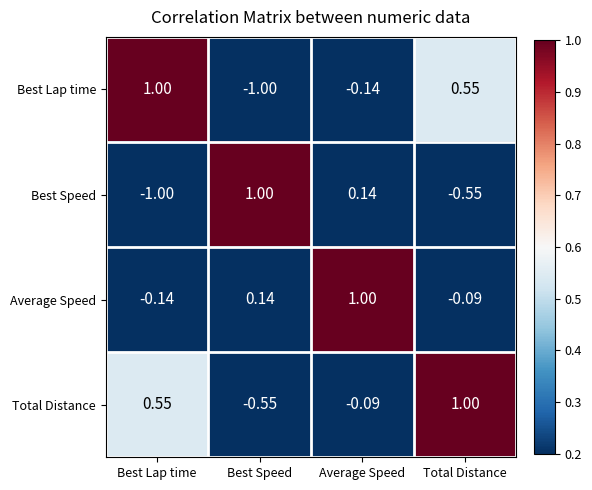

Which category has the highest value in the Average Speed series?

Average Speed